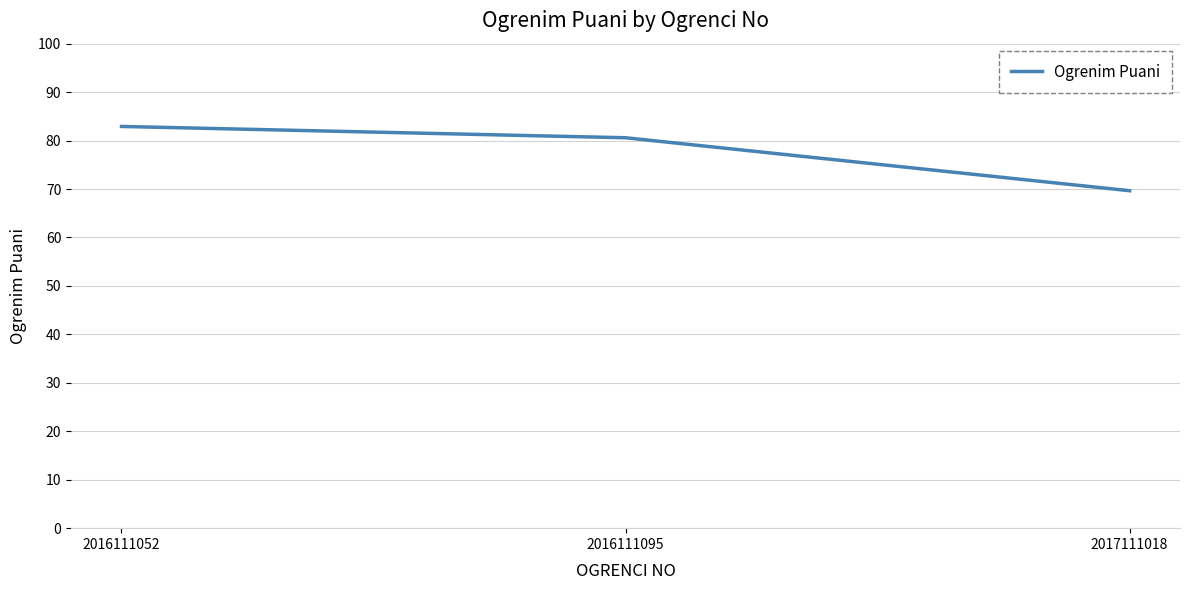

How many lines are shown in the chart?

1